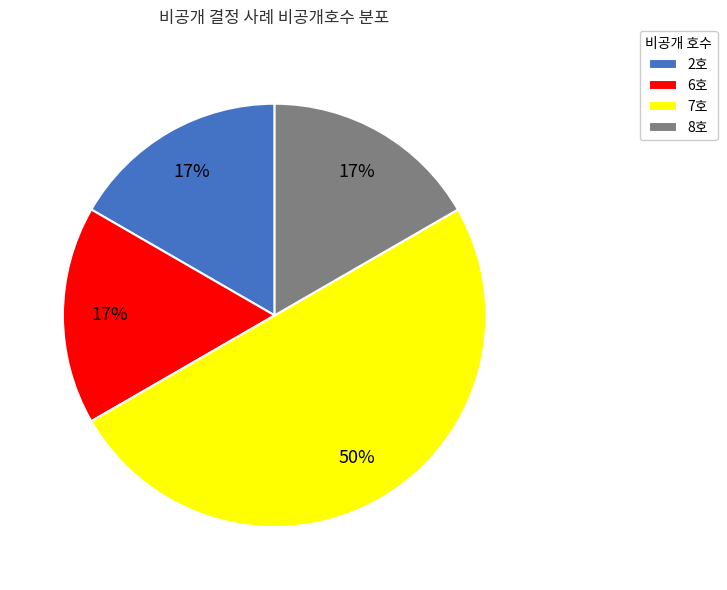

What is the largest slice in the pie chart?

7호